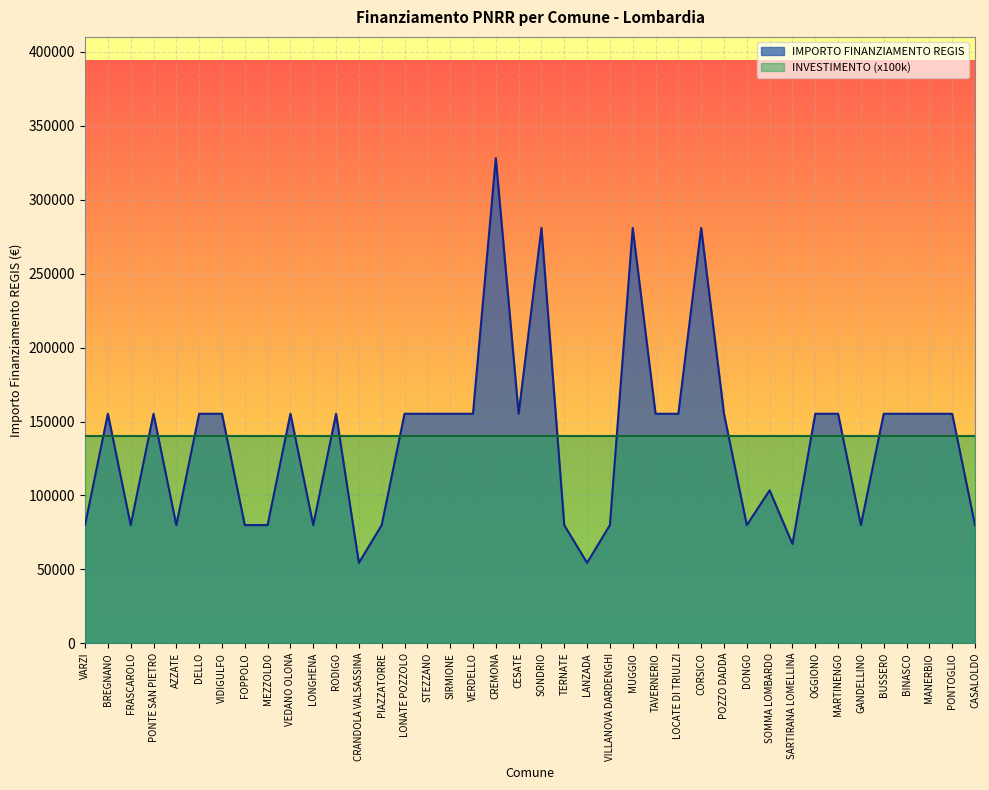

The chart shows a value of 54412 at LANZADA. True or false?

True